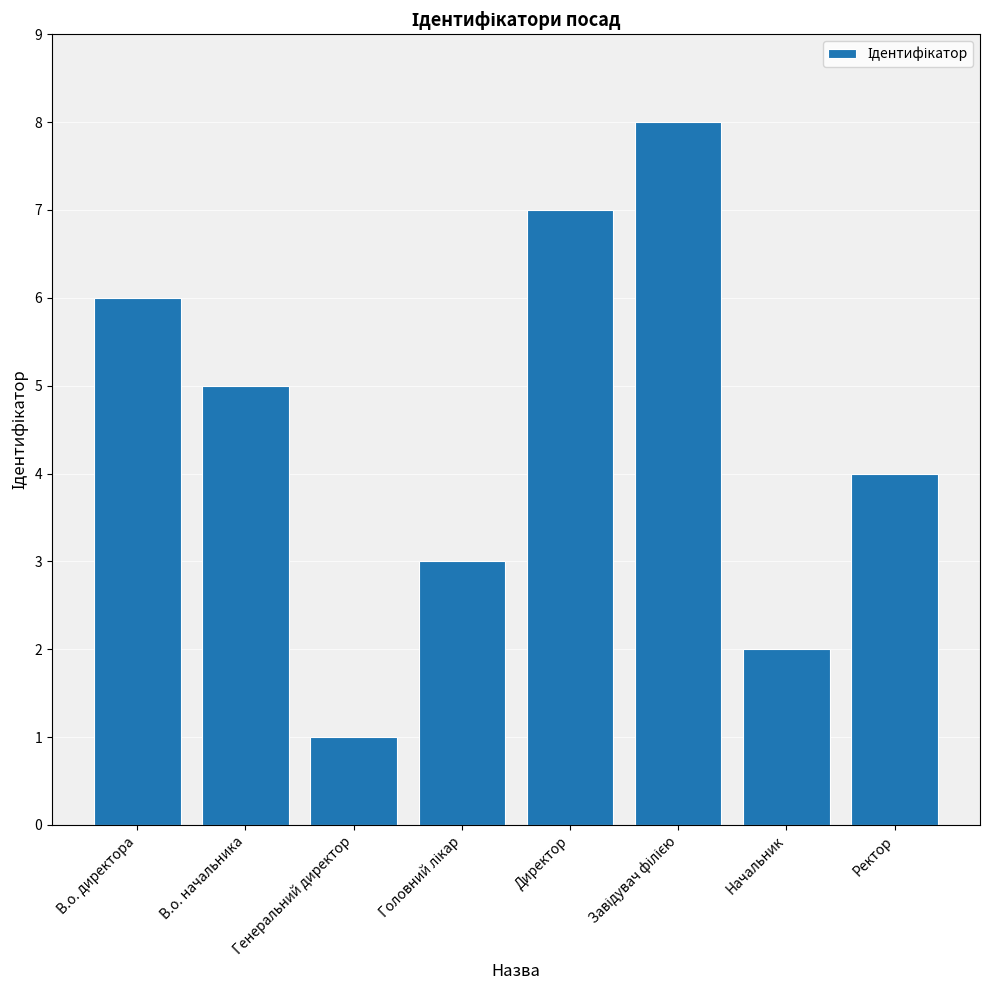

What is the value of the 3rd bar from the left?

1